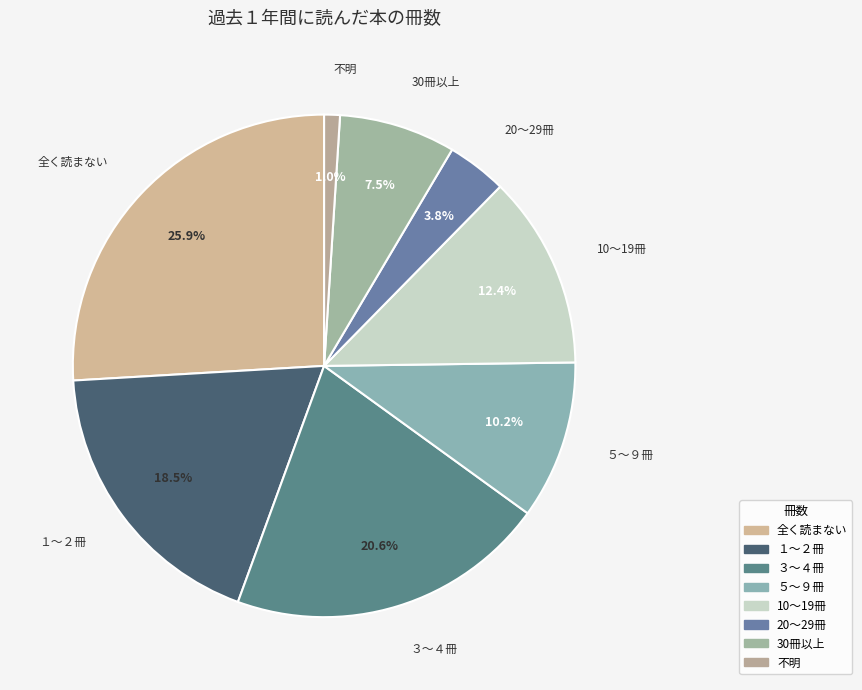

Which slice is the largest?

全く読まない